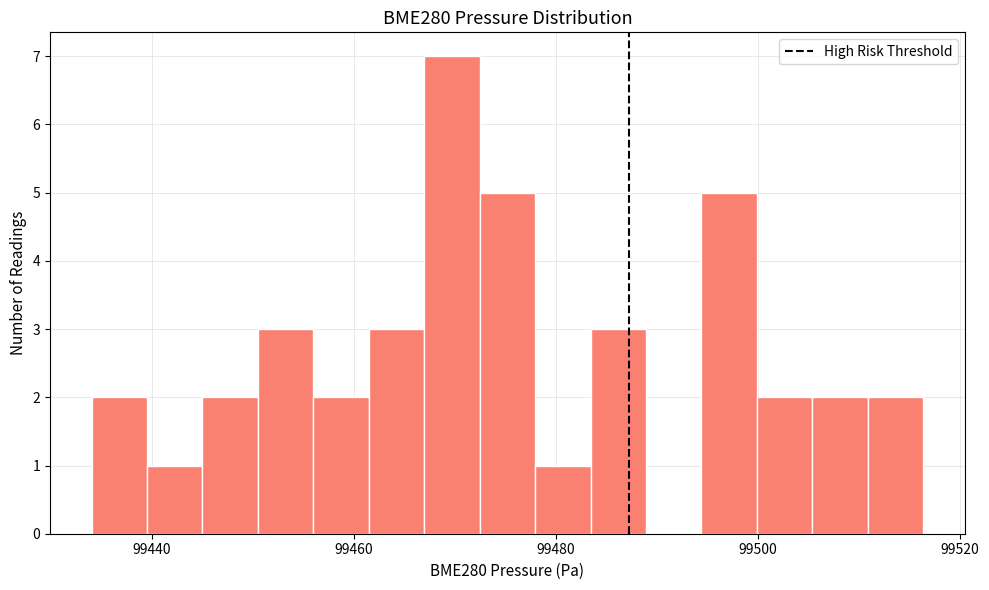

Around what value on the x-axis is the tallest bar? Give the approximate position of its centre, as read against the axis.

99470